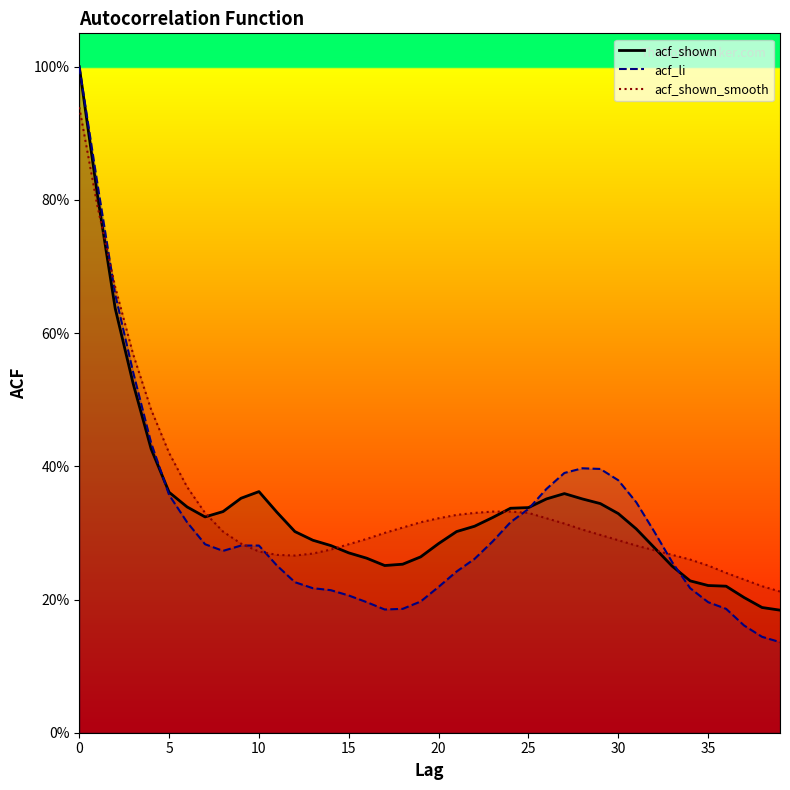

At how many categories does at least one series exceed 0?

40